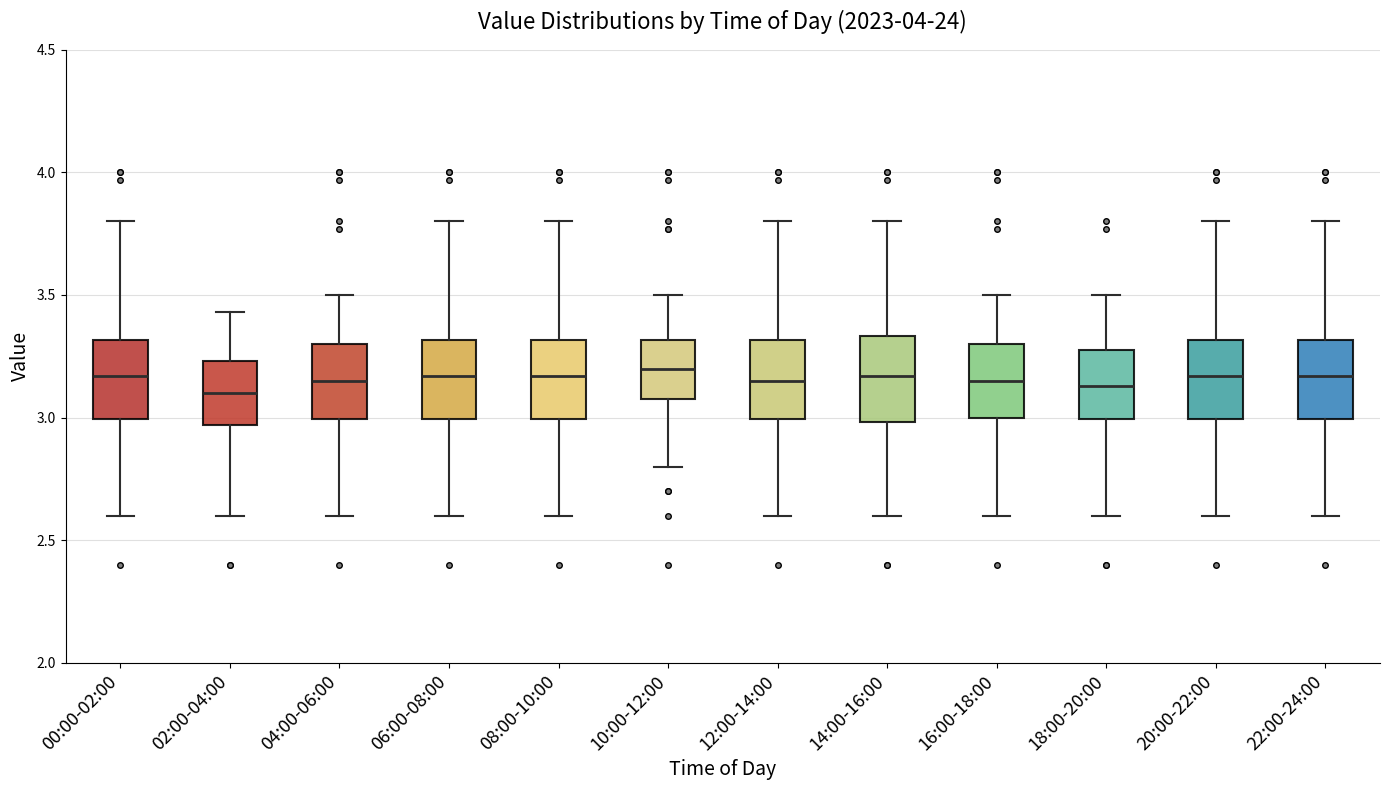

Reading left to right, transcribe this box plot: for each box, give where its median line is, the range the box spans, and where its two whiskers end, as read against the y-axis. The values are not printed on the chart, so give them approximately, as read against the axis.

00:00-02:00: median 3.15, box 3.00 to 3.30, whiskers 2.60 to 3.80
02:00-04:00: median 3.10, box 2.95 to 3.25, whiskers 2.60 to 3.45
04:00-06:00: median 3.15, box 3.00 to 3.30, whiskers 2.60 to 3.50
06:00-08:00: median 3.15, box 3.00 to 3.30, whiskers 2.60 to 3.80
08:00-10:00: median 3.15, box 3.00 to 3.30, whiskers 2.60 to 3.80
10:00-12:00: median 3.20, box 3.10 to 3.30, whiskers 2.80 to 3.50
12:00-14:00: median 3.15, box 3.00 to 3.30, whiskers 2.60 to 3.80
14:00-16:00: median 3.15, box 3.00 to 3.35, whiskers 2.60 to 3.80
16:00-18:00: median 3.15, box 3.00 to 3.30, whiskers 2.60 to 3.50
18:00-20:00: median 3.15, box 3.00 to 3.30, whiskers 2.60 to 3.50
20:00-22:00: median 3.15, box 3.00 to 3.30, whiskers 2.60 to 3.80
22:00-24:00: median 3.15, box 3.00 to 3.30, whiskers 2.60 to 3.80